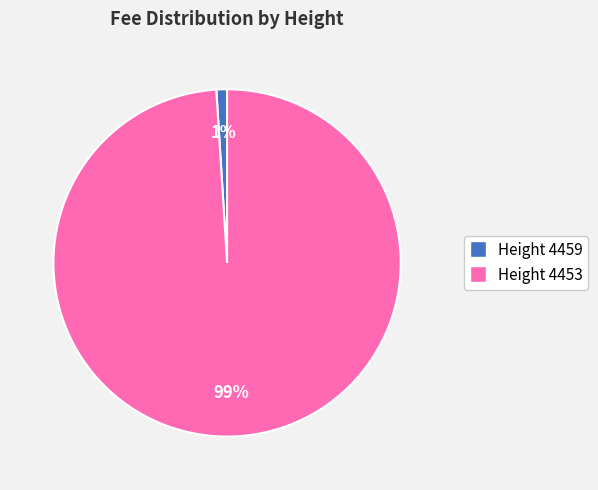

What is the smallest slice in the pie chart?

Height 4459